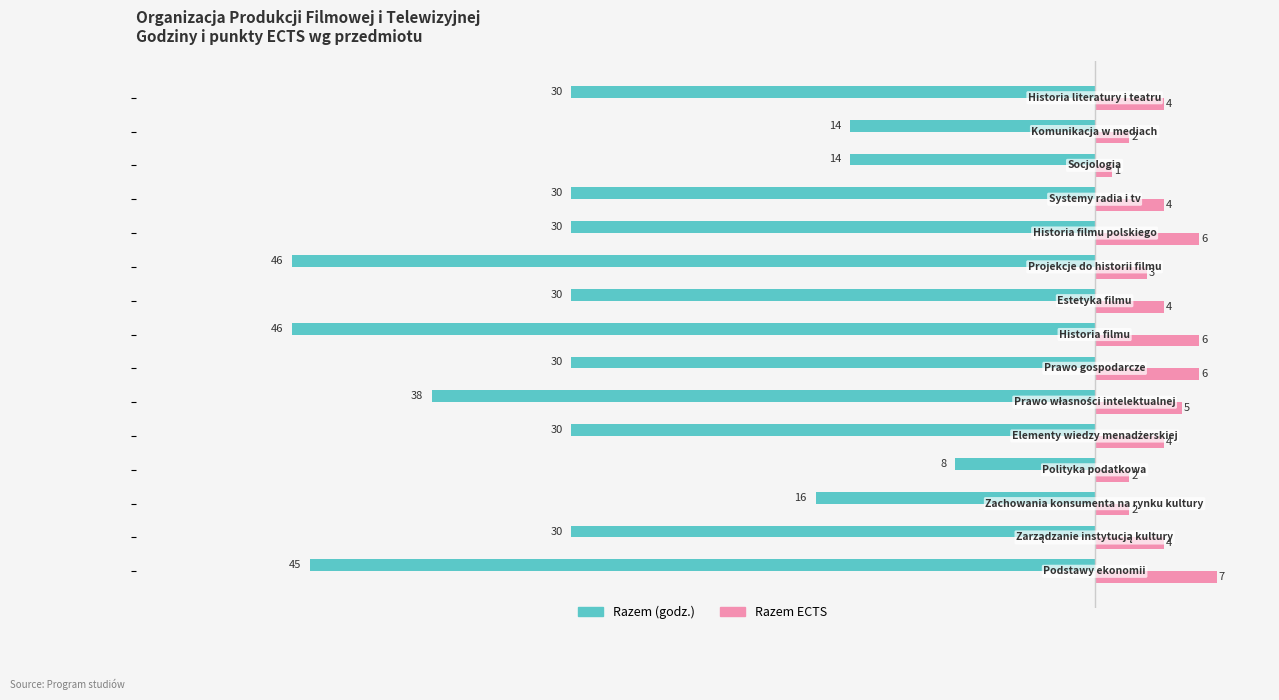

Rank the series by their maximum value, from lowest to highest.

Razem (godz.), Razem ECTS